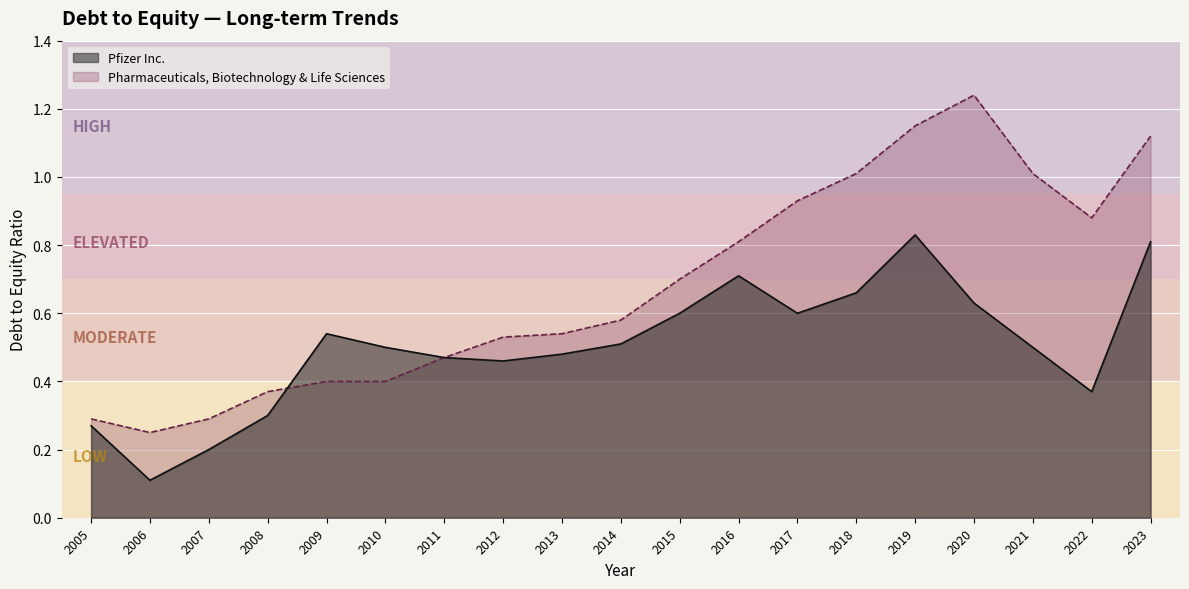

What is the spread (max minus min) of values at 2016?

0.1